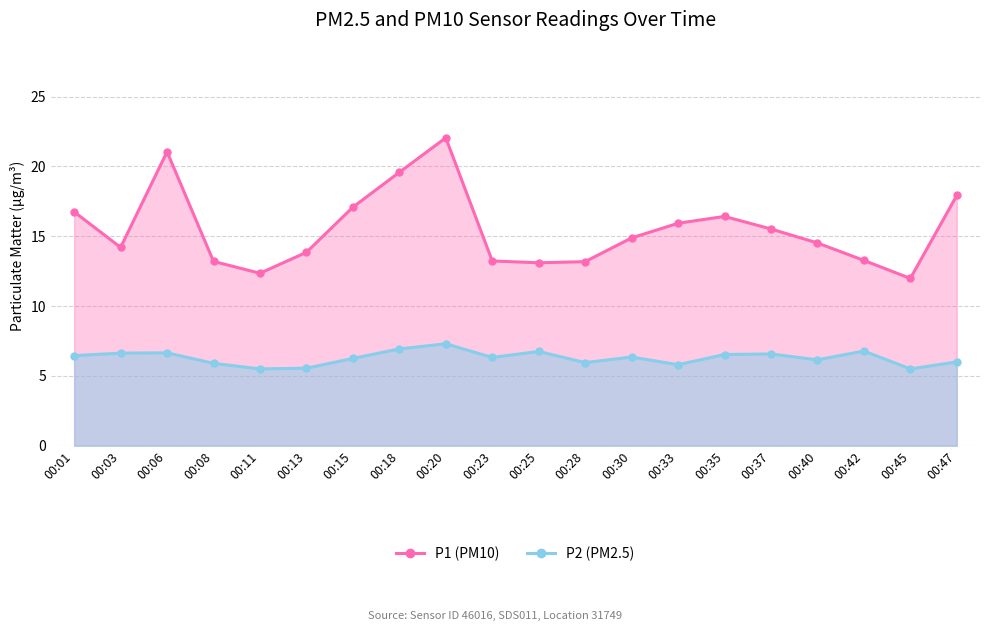

How many categories are shown in the chart?

20